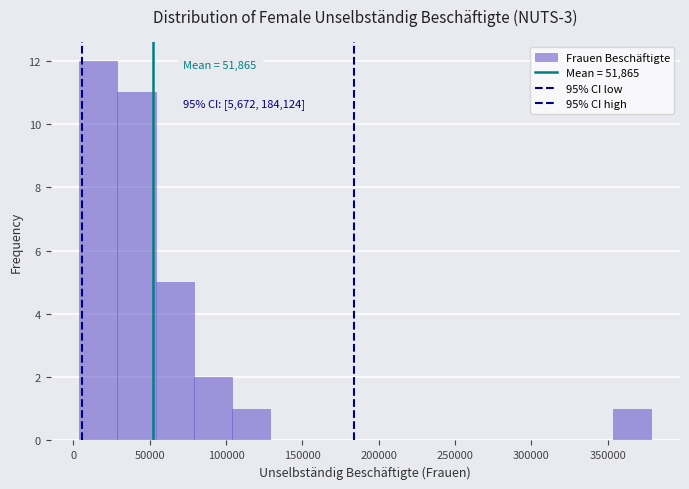

Over which range of the x-axis is the bar tallest?

5000 to 30000